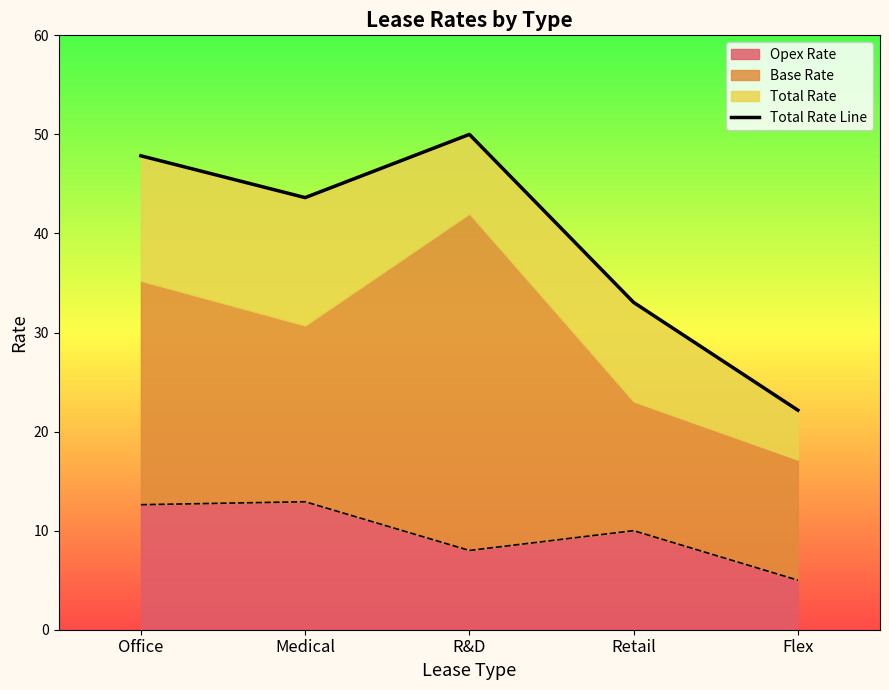

What is the average value?

39.3